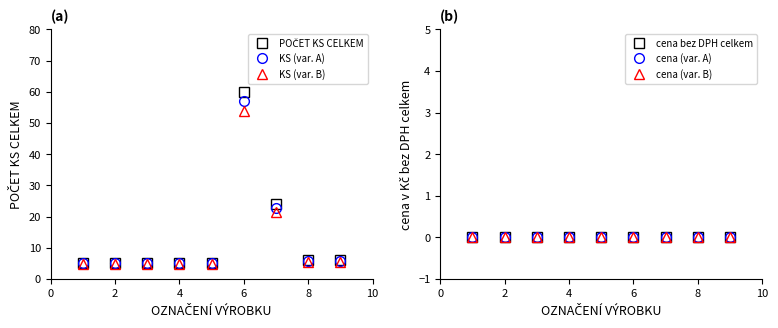

Rank the series by their maximum value, from lowest to highest.

cena bez DPH celkem, cena (var. A), cena (var. B), KS (var. B), KS (var. A), POČET KS CELKEM